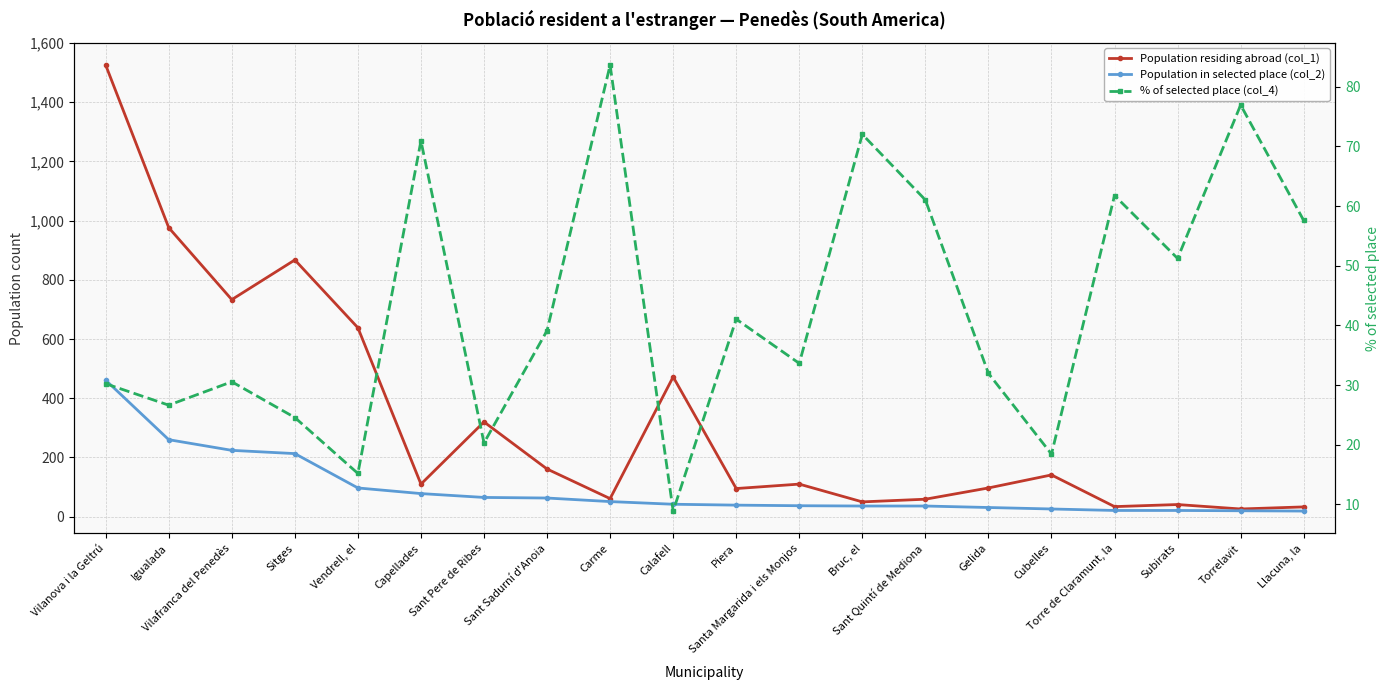

Read the Population residing abroad (col_1) value at Igualada.

976.0